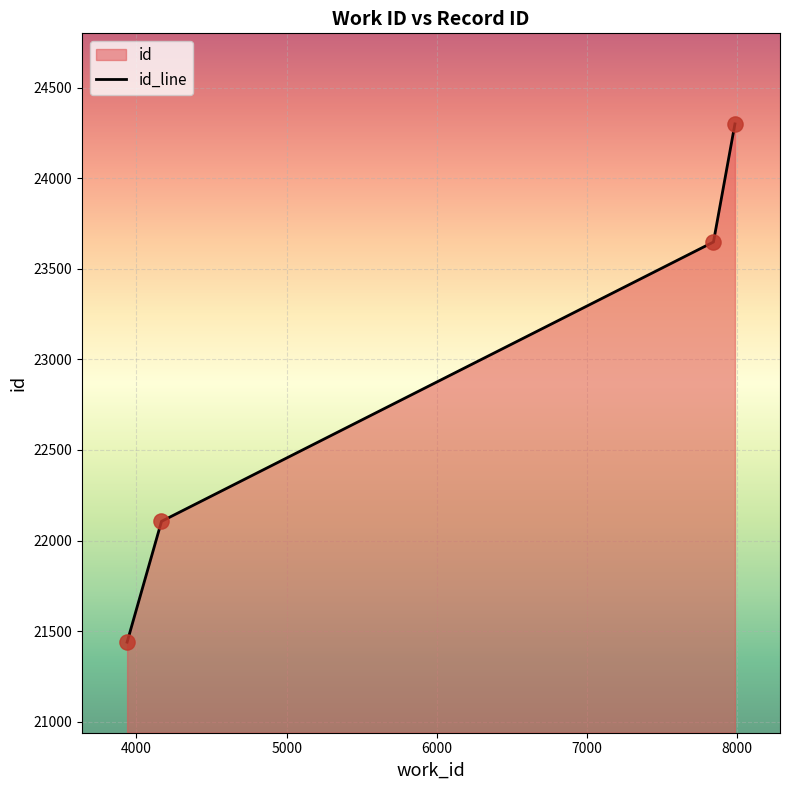

Which has a higher value, 3938 or 4167?

4167